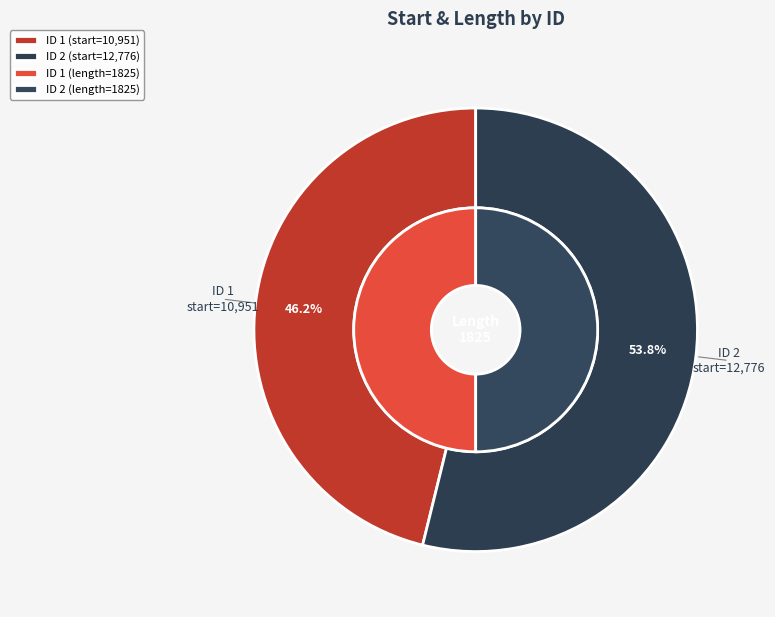

How many segments does this pie chart have?

2